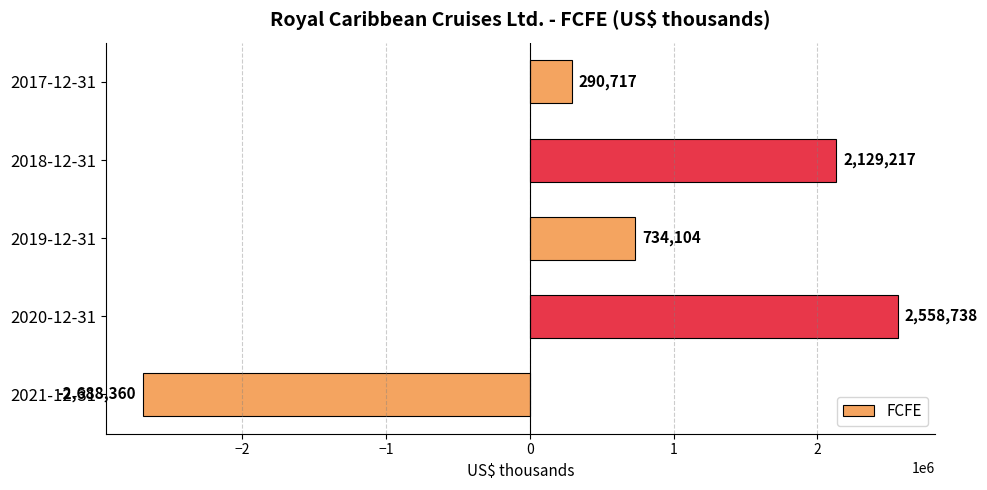

What is the difference between the values at 2021-12-31 and 2019-12-31?

3422464